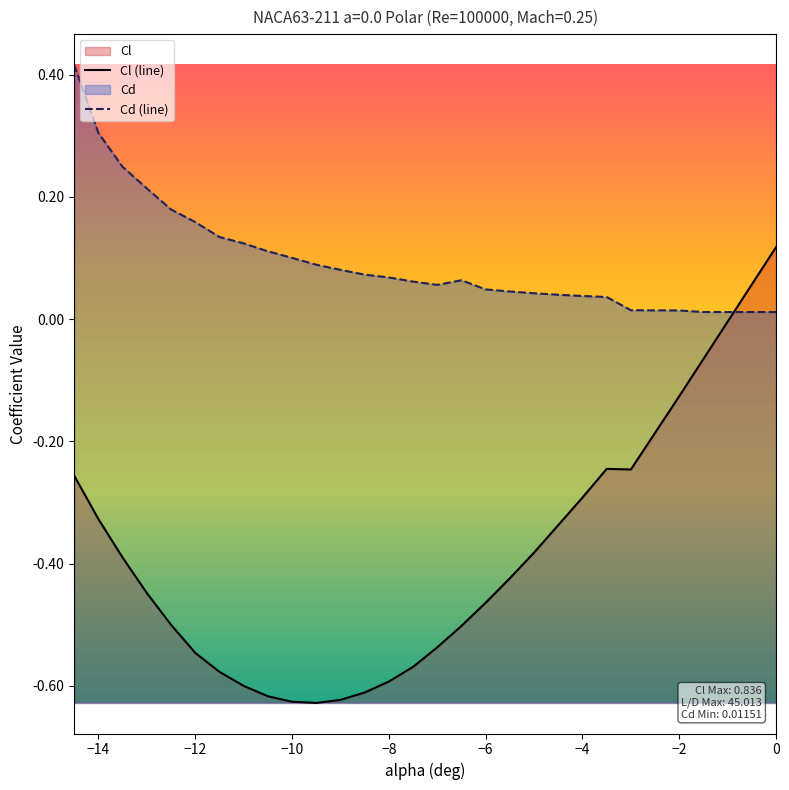

What is the difference between the Cl values at -4 and -8?

0.3